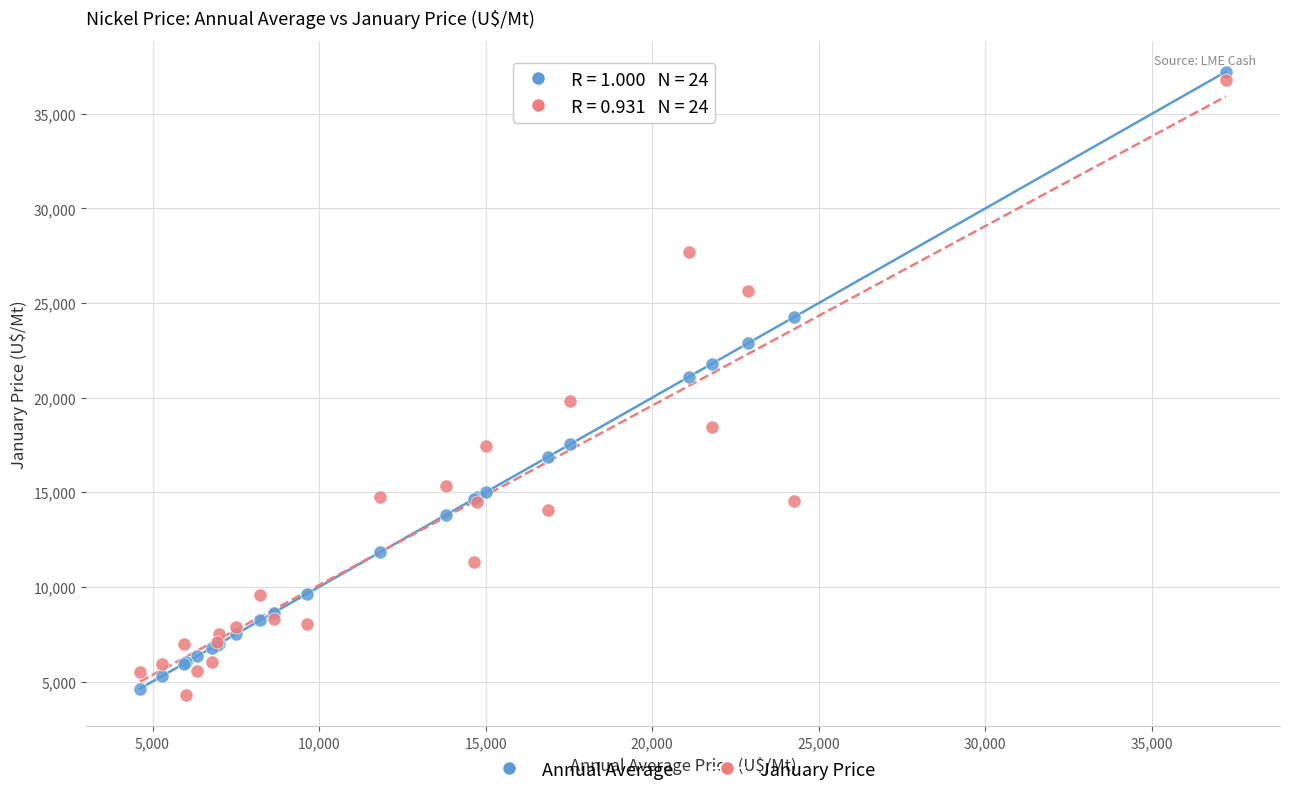

What are all the series names shown in the legend?

Annual Average, January Price